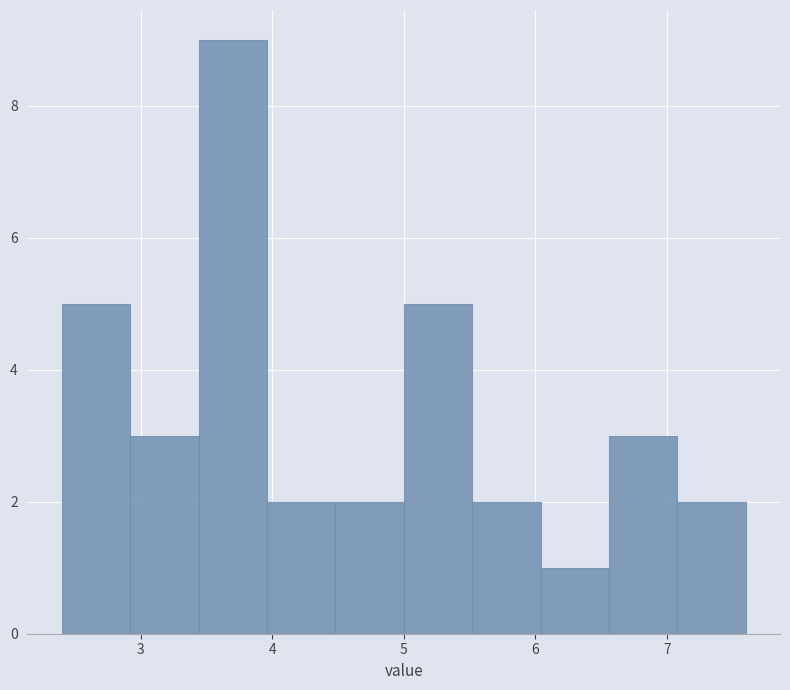

How tall is the bar that spans 5.52 to 6.04 on the x-axis? Neither the bar edges nor the heights are printed on the chart, so give them approximately, as read against the axes.

2